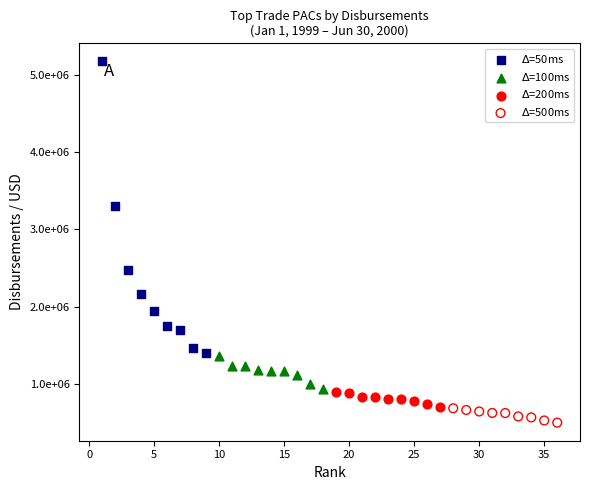

Which series reaches the maximum Y coordinate?

$\Delta$=50ms